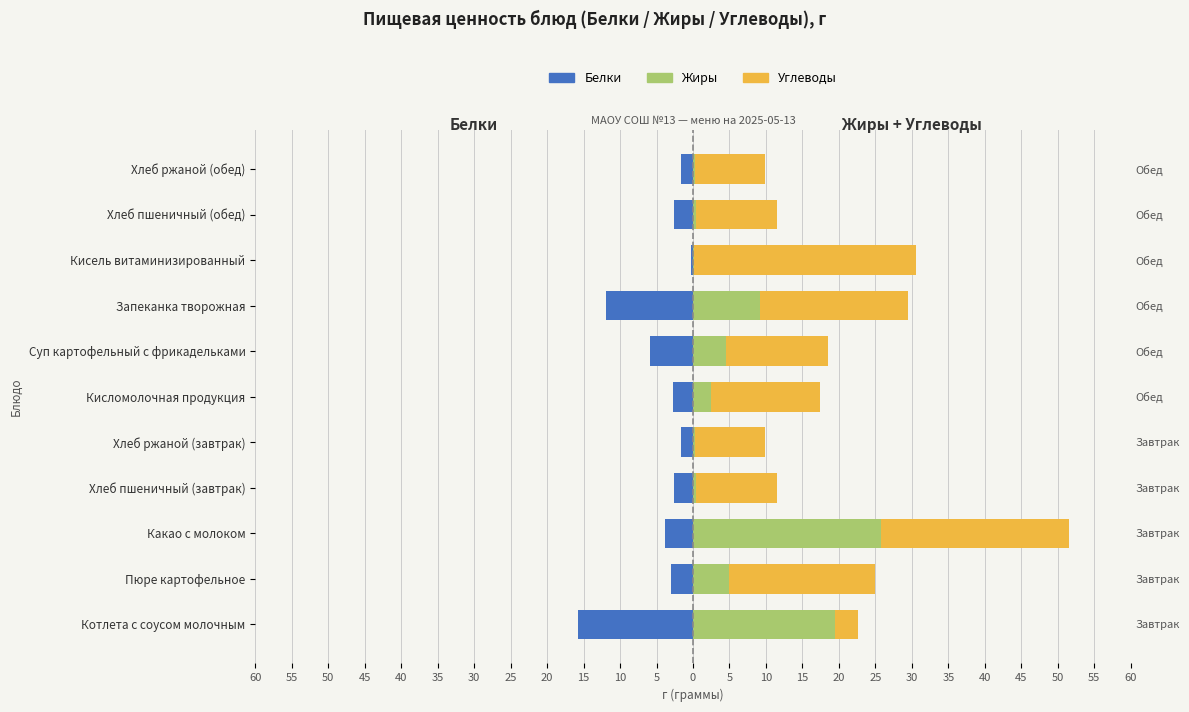

Reading right to left, list all the values displayed in this chart.

Белки: -1.7	-2.5	-0.2	-12.0	-5.8	-2.8	-1.7	-2.5	-3.8	-3.1	-15.7
Жиры: 0.3	0.4	0.1	9.2	4.5	2.4	0.3	0.4	25.8	4.9	19.5
Углеводы: 9.6	11.1	30.4	20.3	13.9	15.0	9.6	11.1	25.8	20.0	3.1